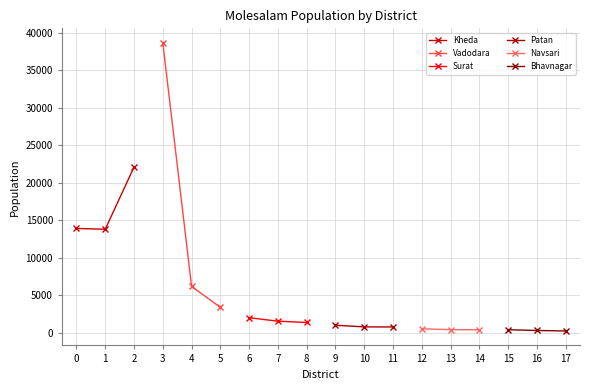

Reading left to right, what are all the values shown in this chart?

Kheda: 13900	13800	22100
Vadodara: 38700	6170	3370
Surat: 1990	1520	1350
Patan: 980	760	750
Navsari: 500	390	380
Bhavnagar: 380	280	210